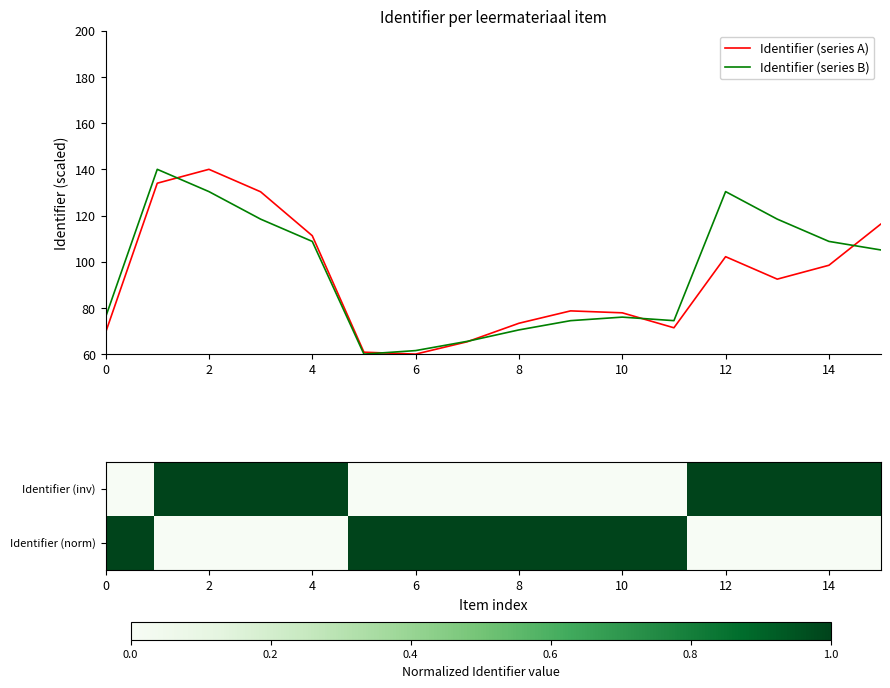

What is the maximum value for Identifier (series A)?

140.0